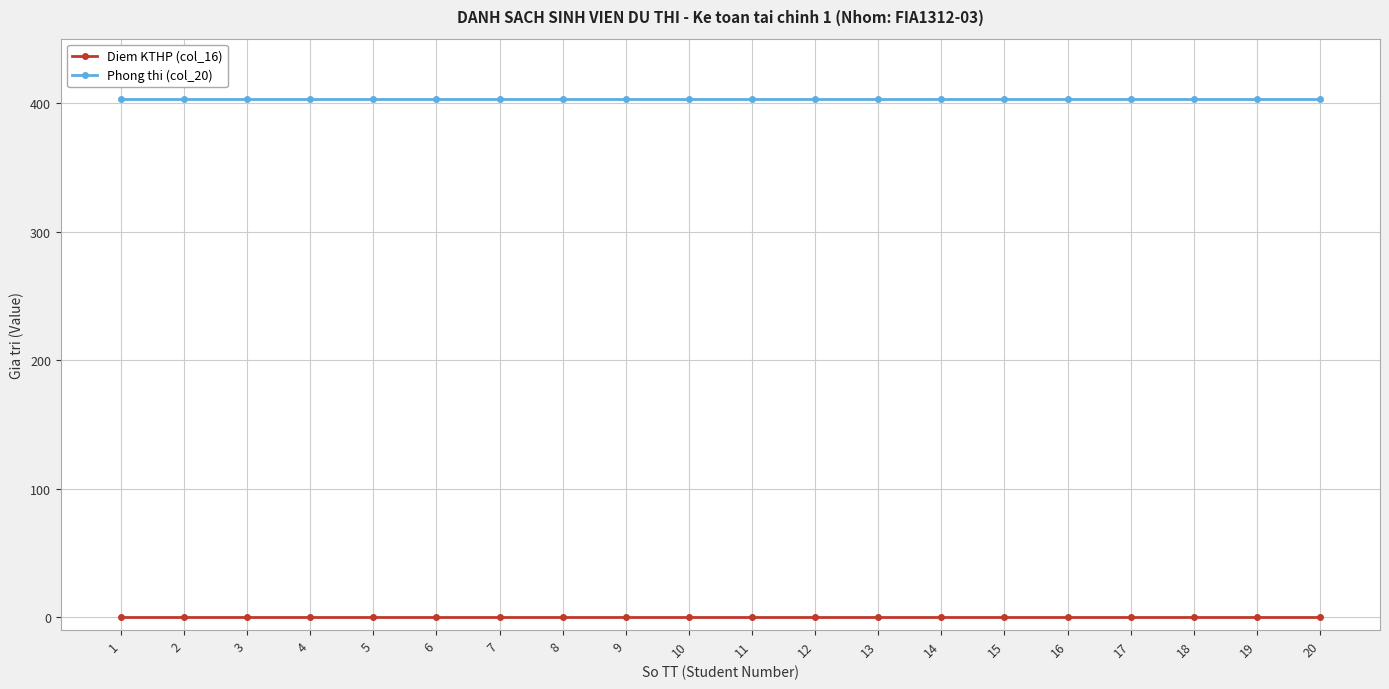

True or false: Phong thi (col_20) and Diem KTHP (col_16) intersect in this chart.

False